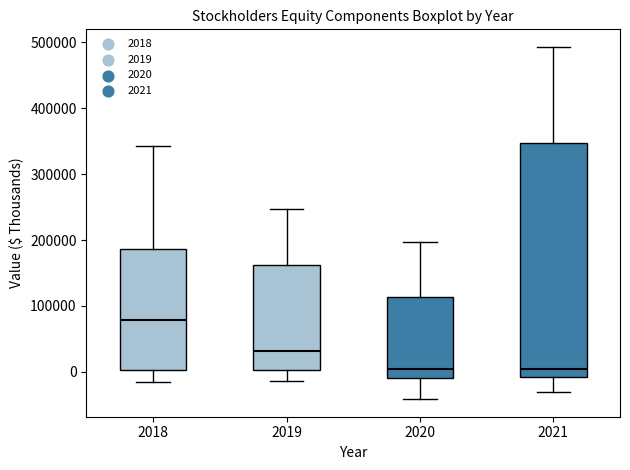

Comparing the boxes themselves (not the whiskers), which one is the tallest?

2021